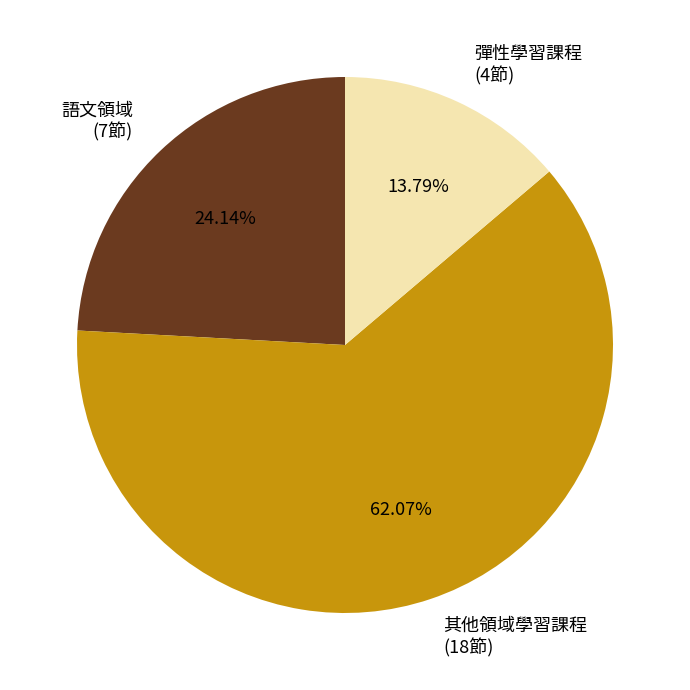

What is the smallest slice in the pie chart?

彈性學習課程 (4節)